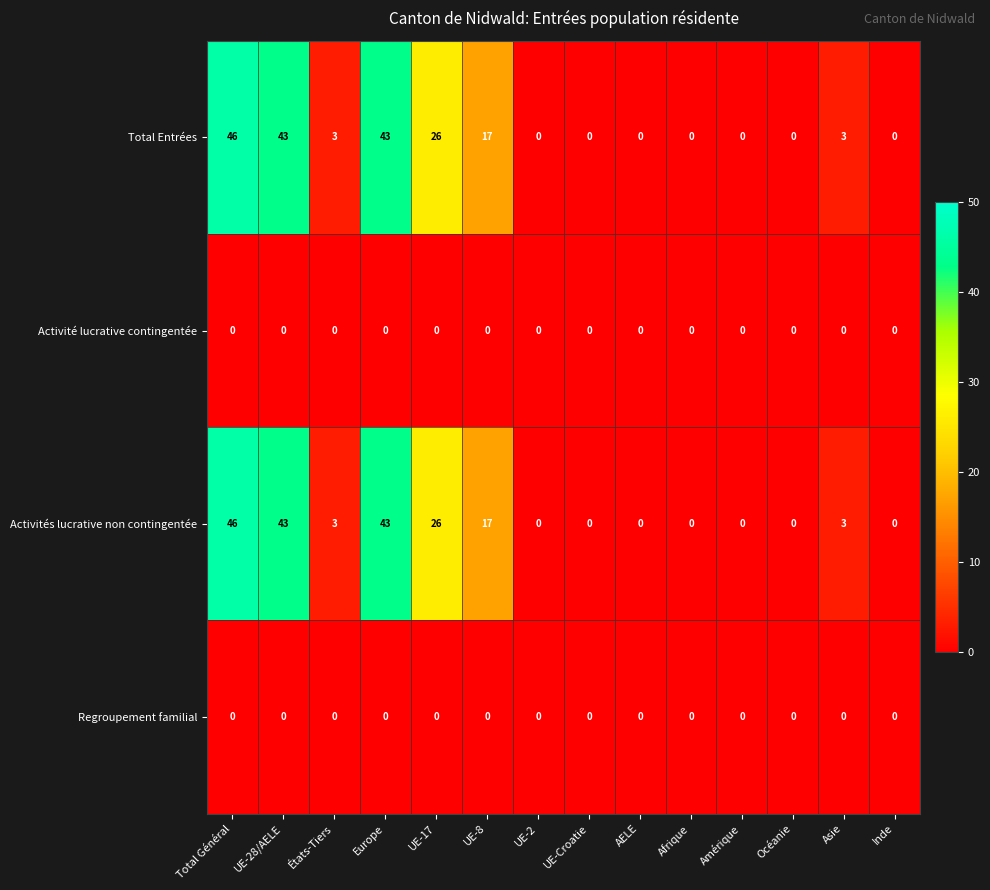

The Regroupement familial series shows 0 at UE-2. True or false?

True